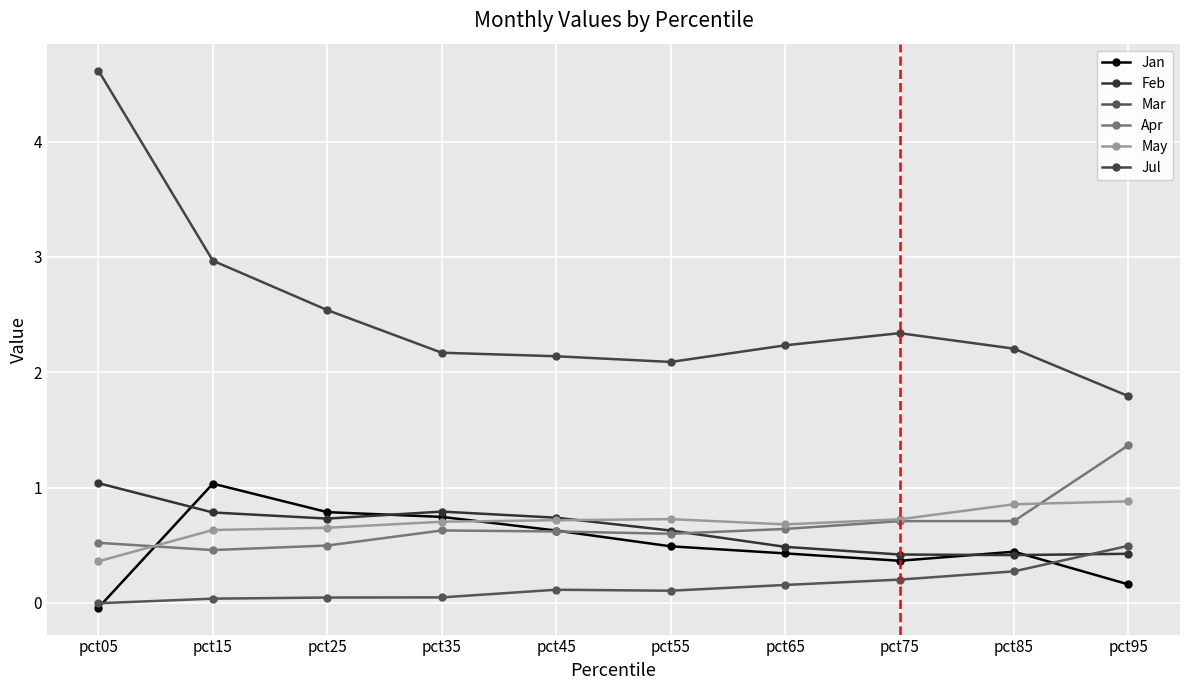

Does the chart have visible grid lines?

Yes